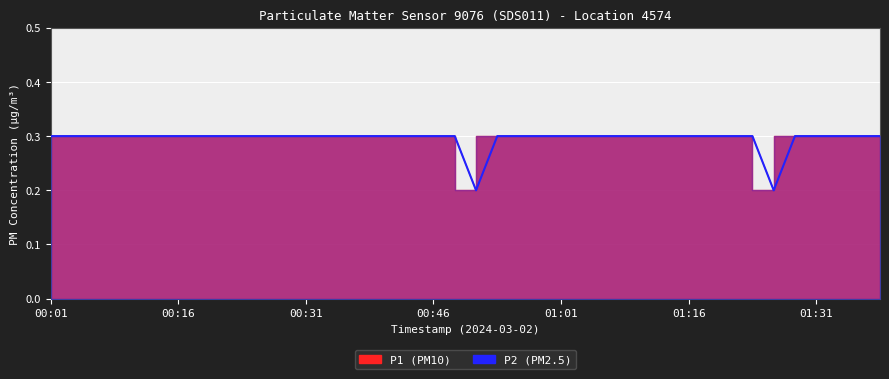

Rank the series at 01:39 from highest to lowest value.

P1, P2